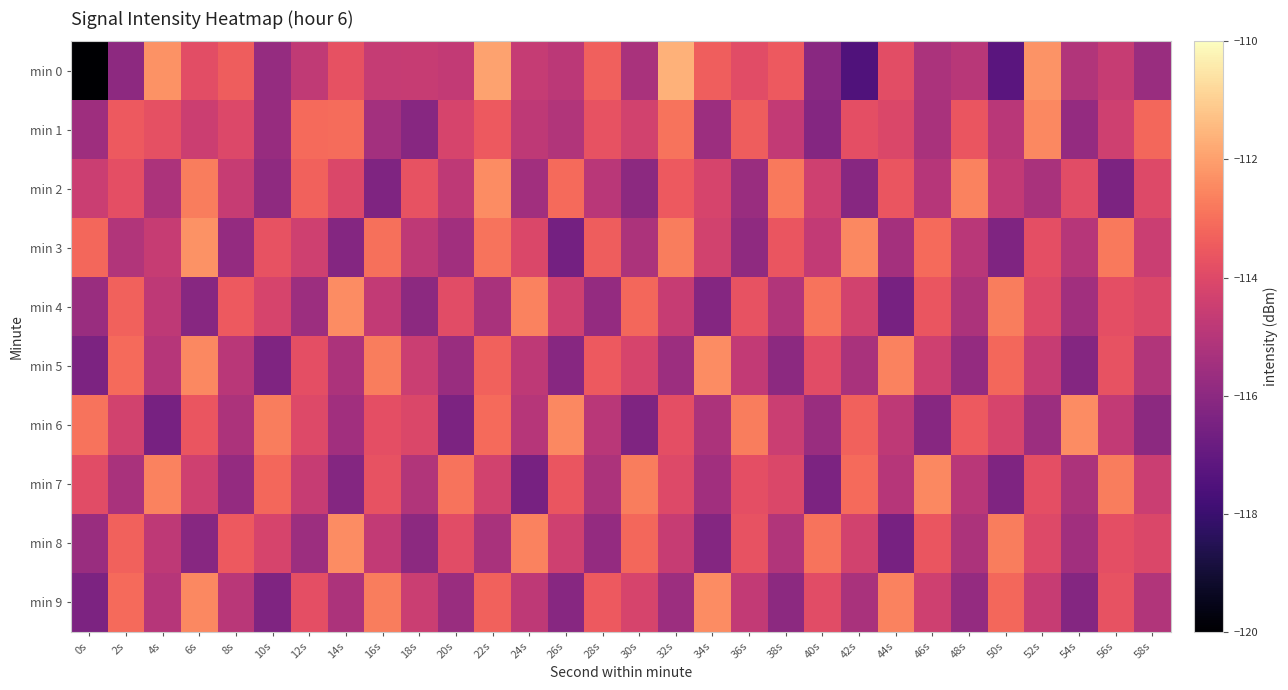

Which series changed the most between 38s and 48s?

min 0